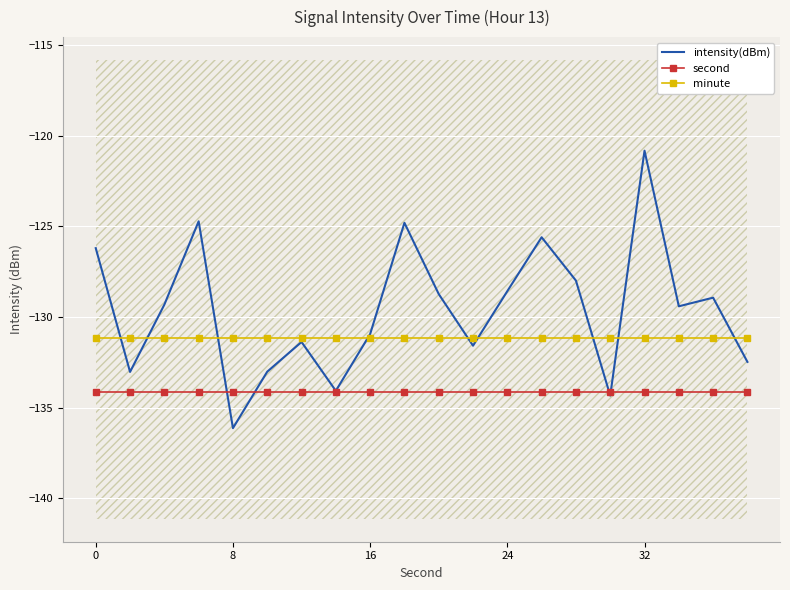

How many times do intensity(dBm) and second cross each other?

4